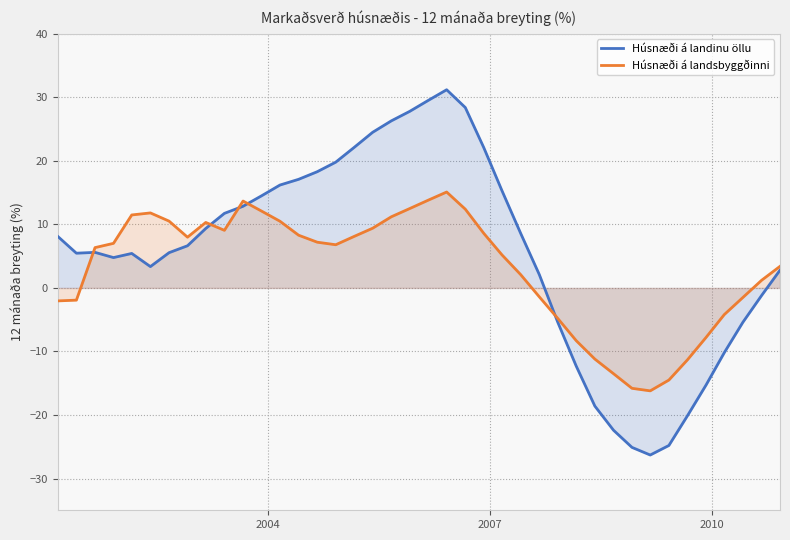

List the series in order of their overall mean, lowest first.

Húsnæði á landsbyggðinni, Húsnæði á landinu öllu